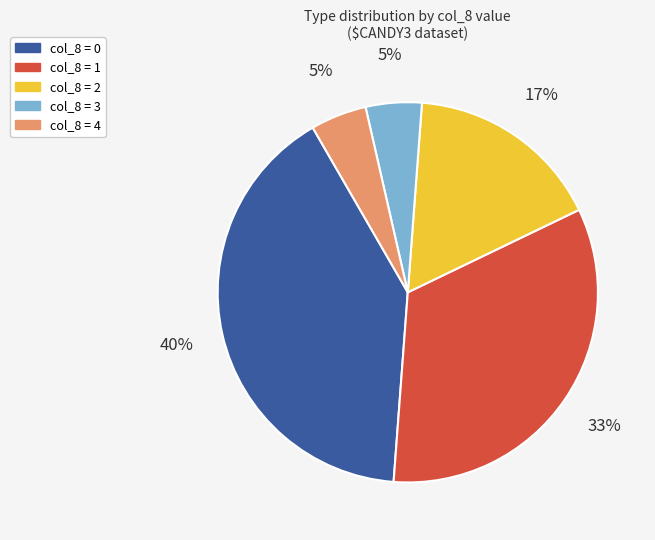

Does any single category account for the majority?

No